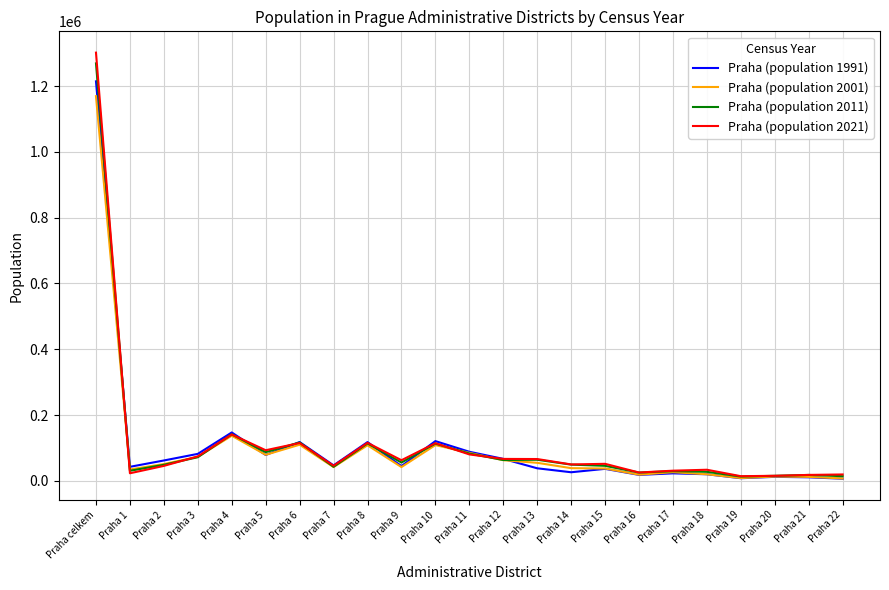

What is the difference between the Praha (population 2001) values at Praha 8 and Praha 14?

69578